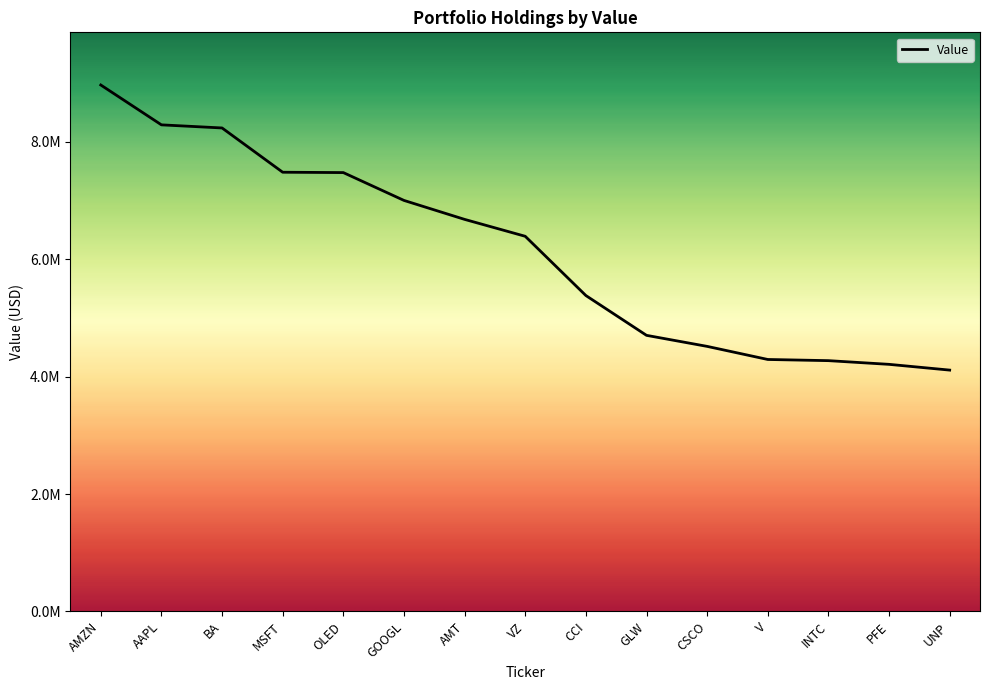

What is the label of the 1st point from the left?

AMZN